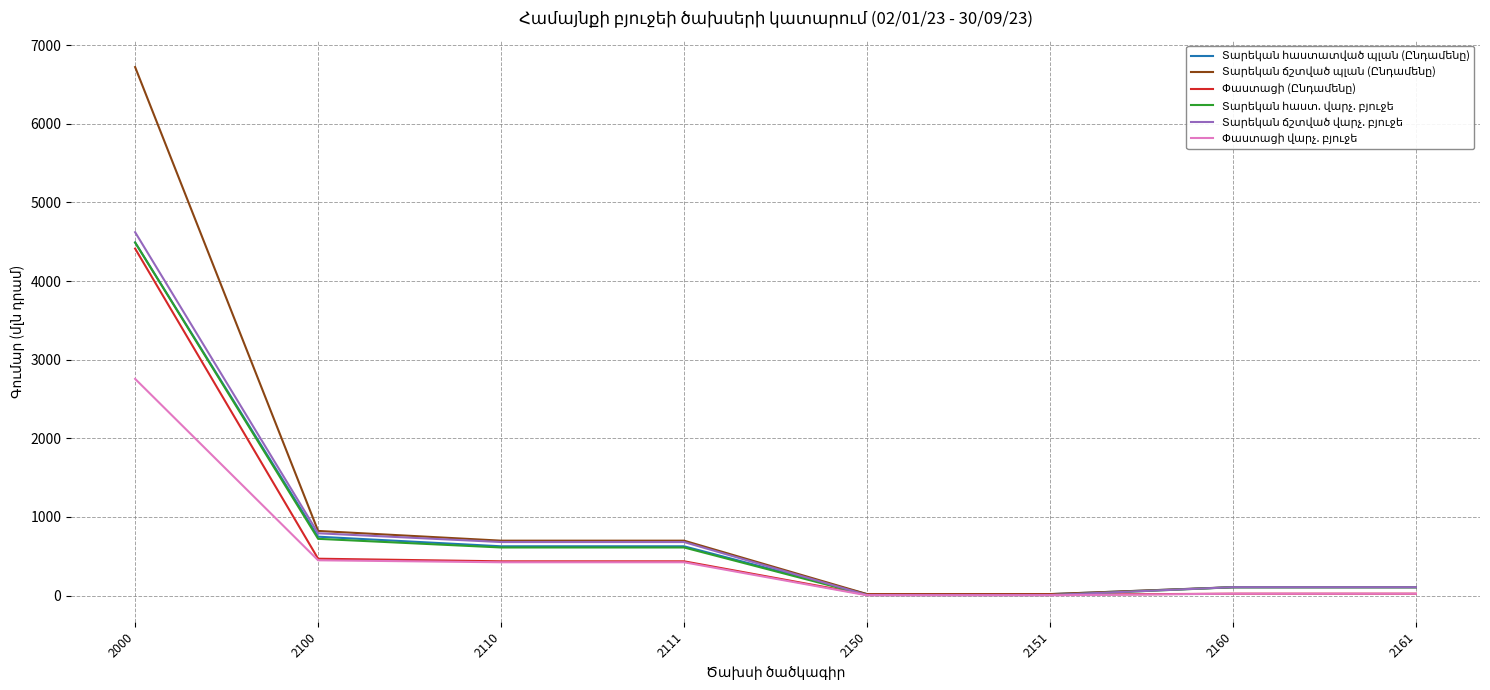

What is the difference between the highest and lowest values at 2100?

373.5